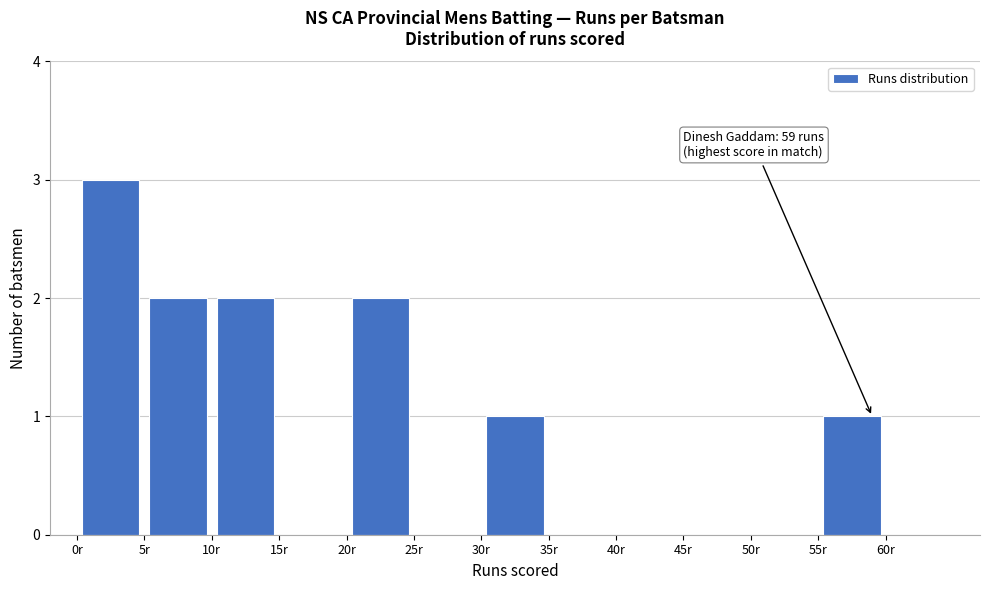

Over which range of the x-axis is the bar tallest?

0 to 5